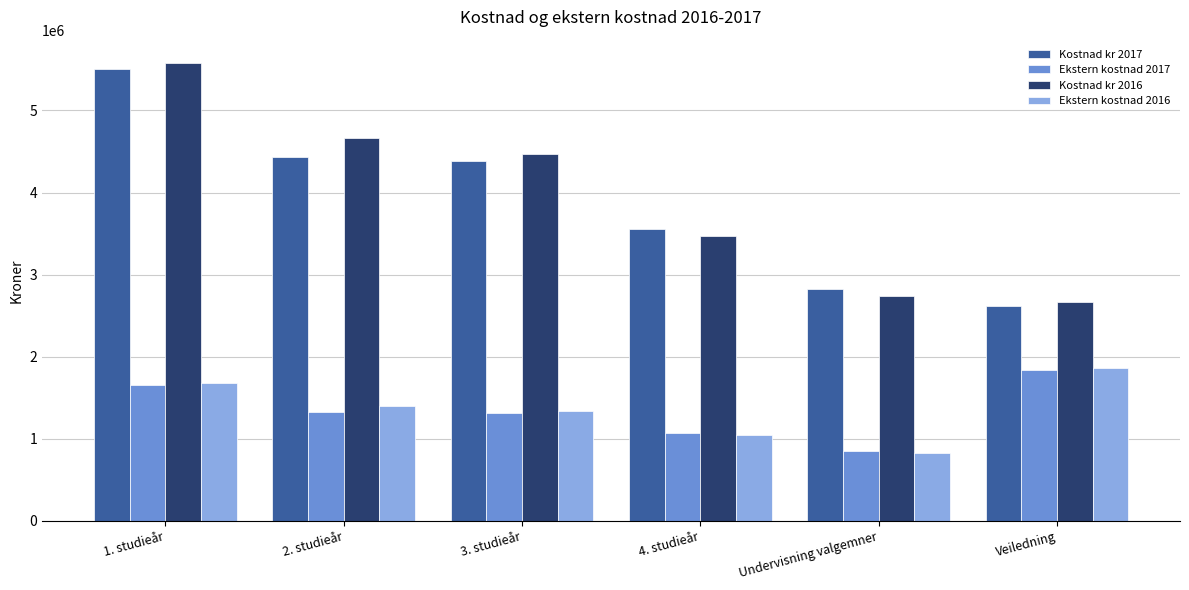

What is the label of the 5th bar from the right?

2. studieår